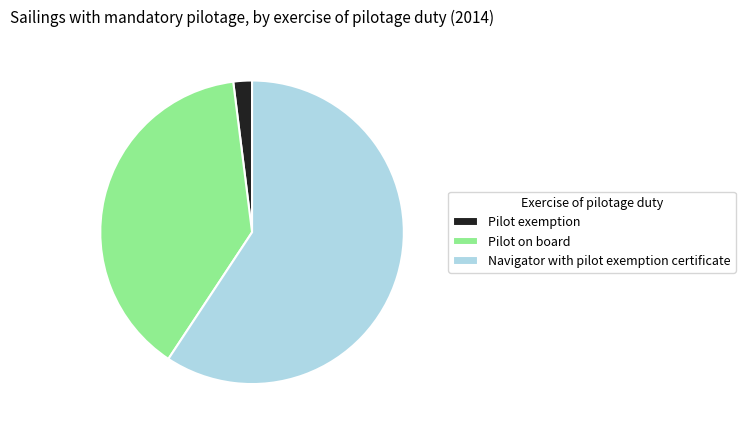

True or false: Navigator with pilot exemption certificate accounts for 59% of the total.

True